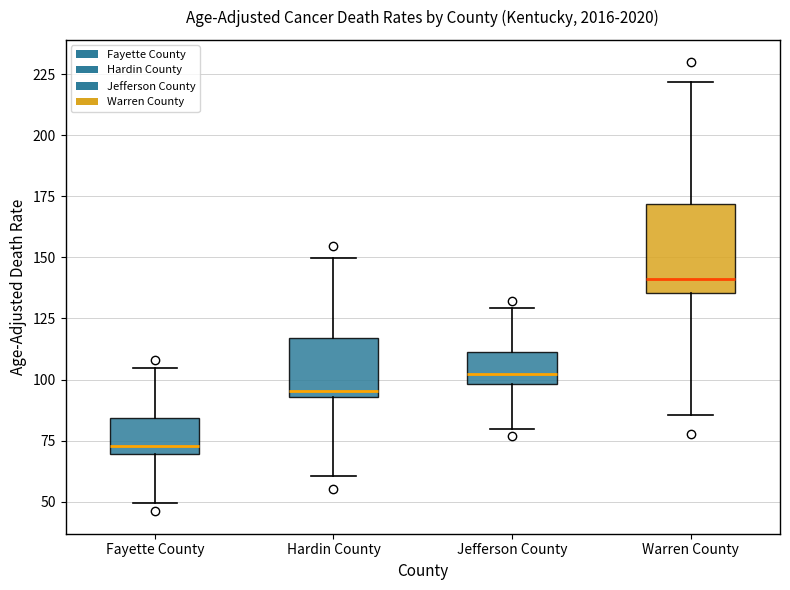

Which box's median line is the highest?

Warren County